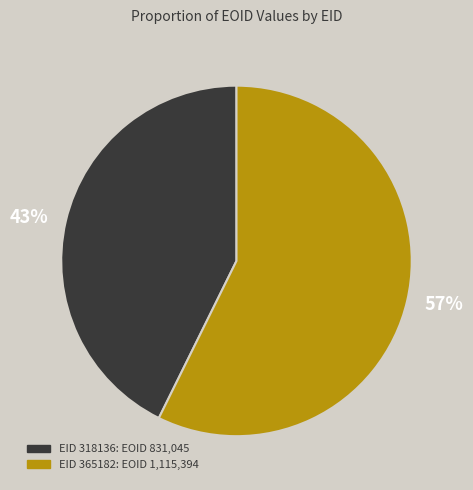

Is there any slice that represents more than half of the pie?

Yes